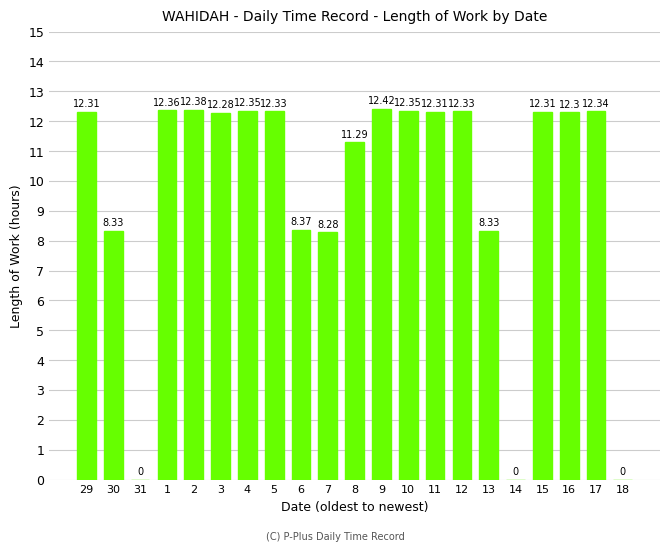

Is it true that the value at 12 is 20.8?

False